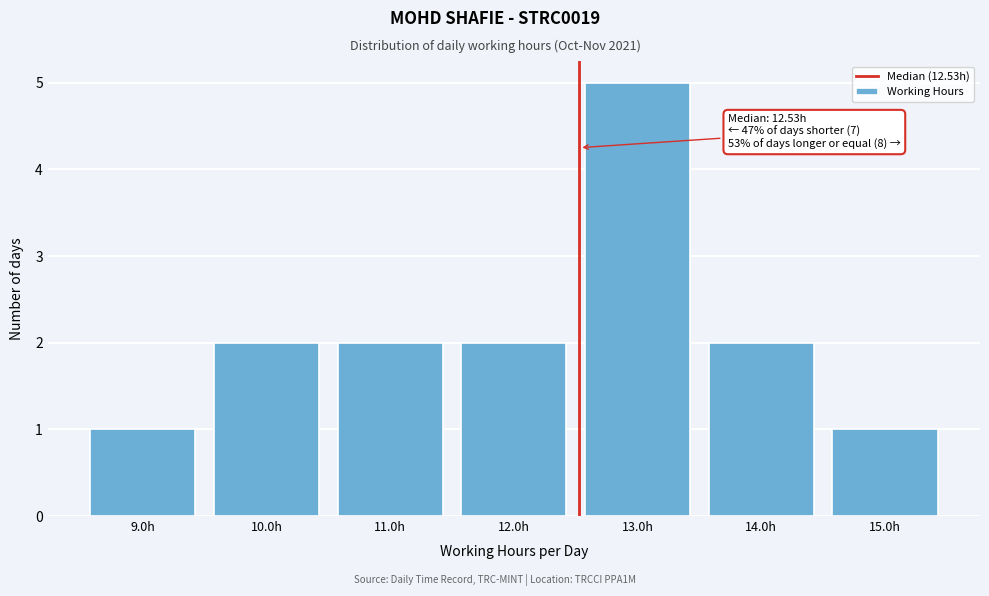

Over which range of the x-axis is the bar tallest?

12.5 to 13.5